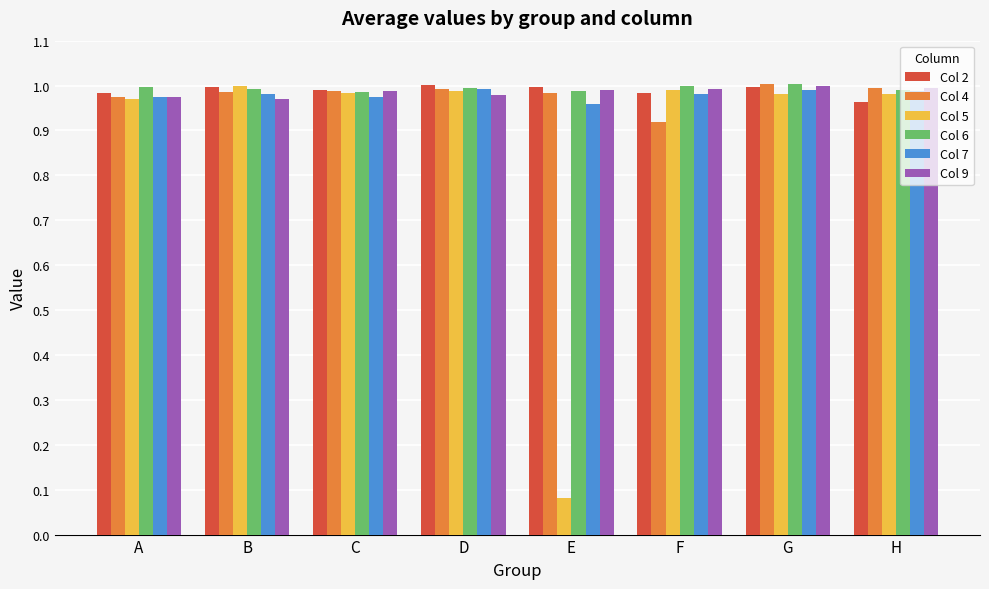

Is it true that Col 7 equals 1.0 at F?

True